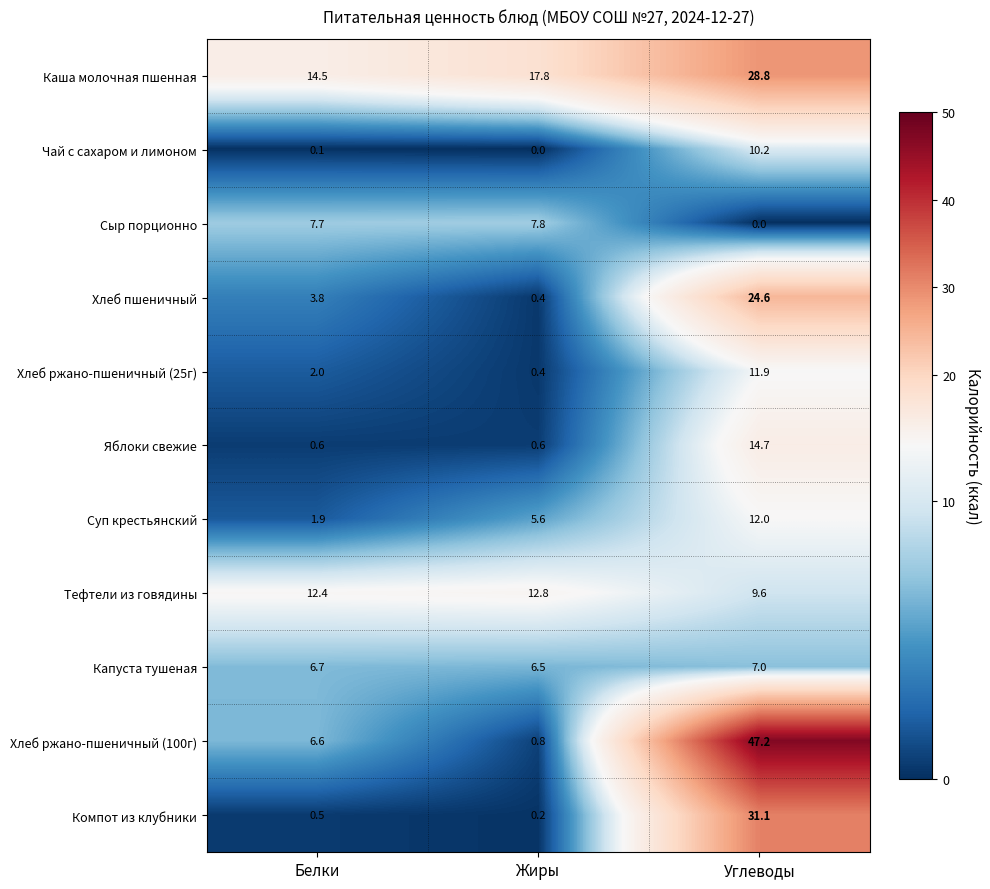

True or false: Суп крестьянский has a value of 8.1 at Жиры.

False